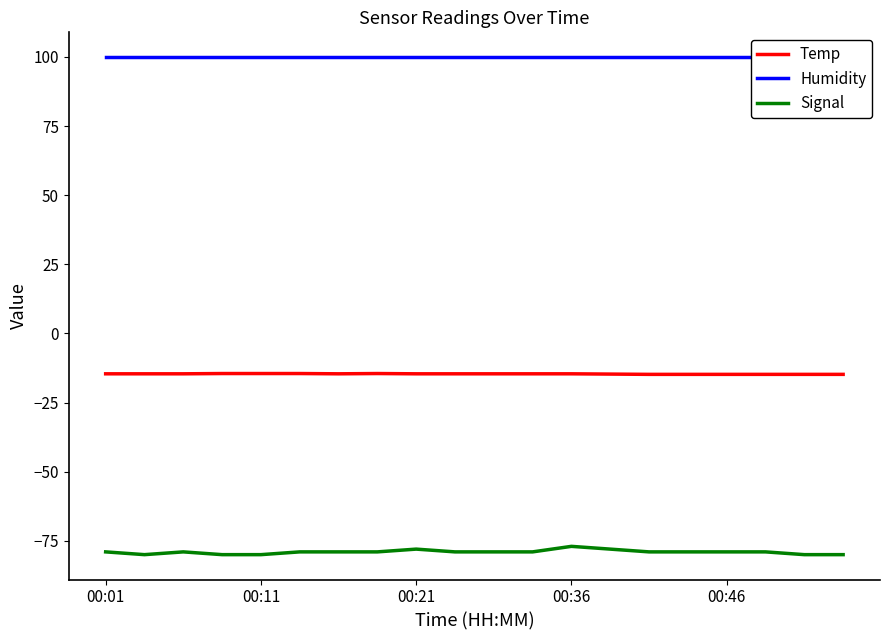

True or false: Signal and Temp intersect in this chart.

False